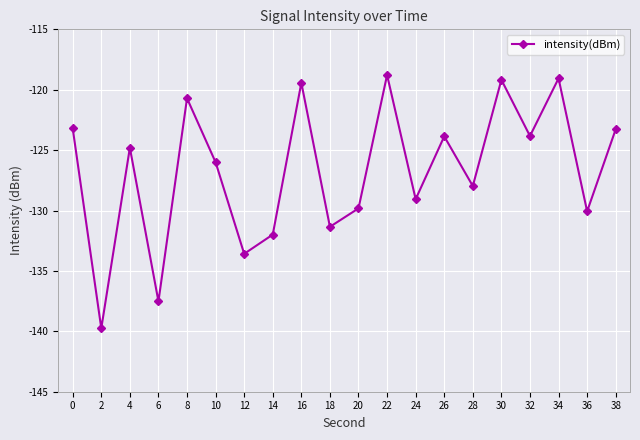

The value at 38 is -169.8. True or false?

False